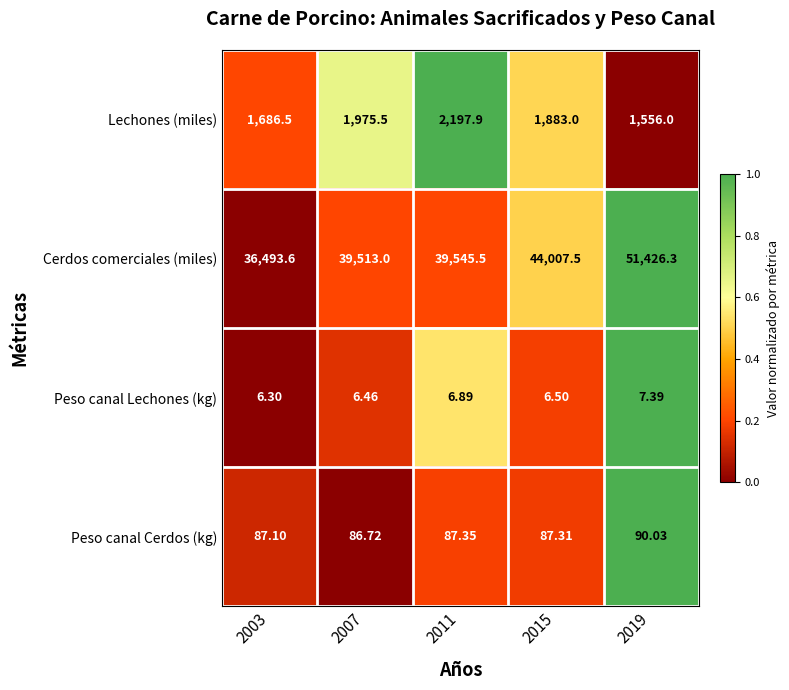

Which series has the largest total across all categories?

Cerdos comerciales (miles)